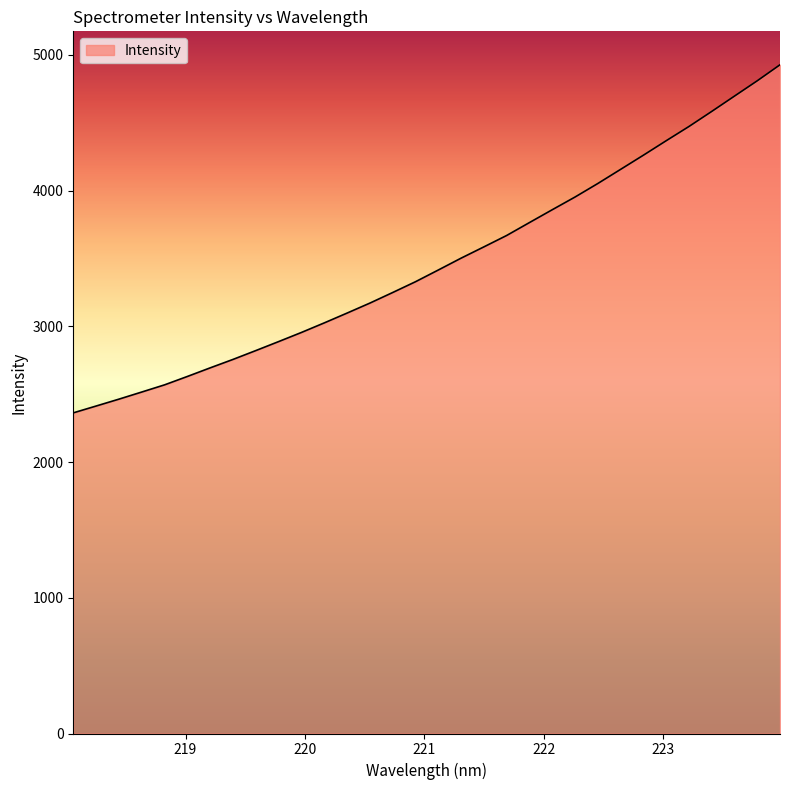

What is the maximum value shown in the chart?

4926.4